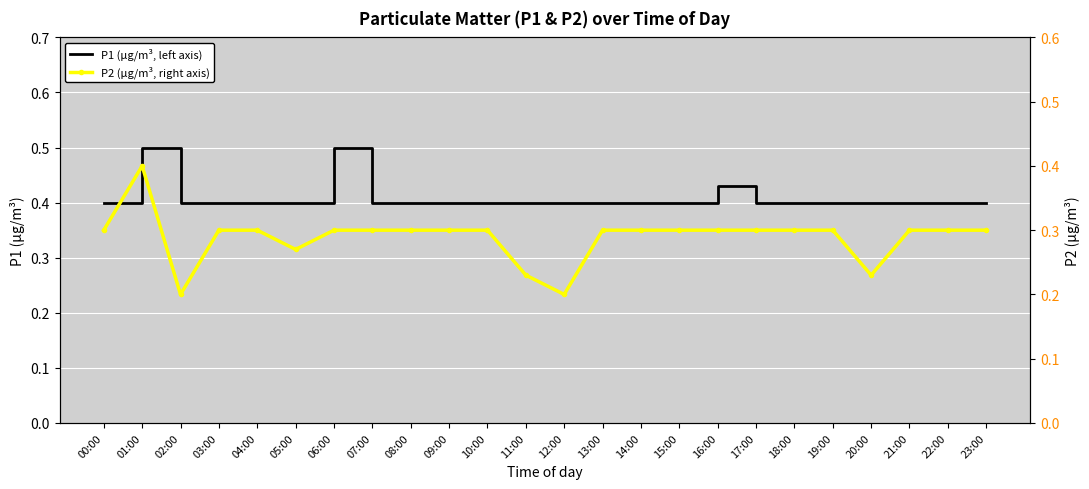

True or false: P1 (µg/m³, left axis) and P2 (µg/m³, right axis) intersect in this chart.

False